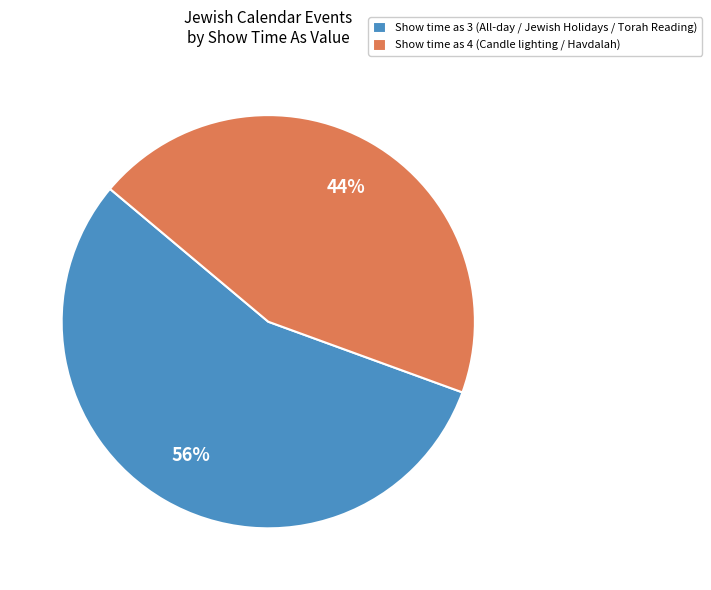

How many slices are in this pie chart?

2